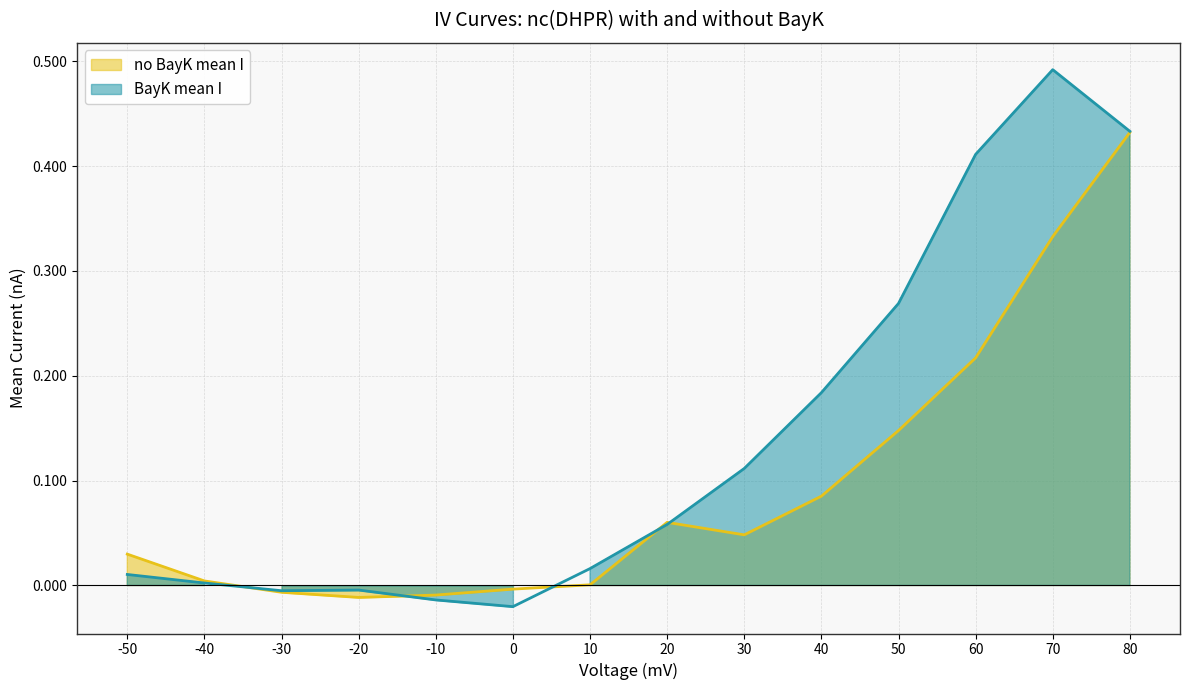

How many data points in BayK mean I are less than 0?

4